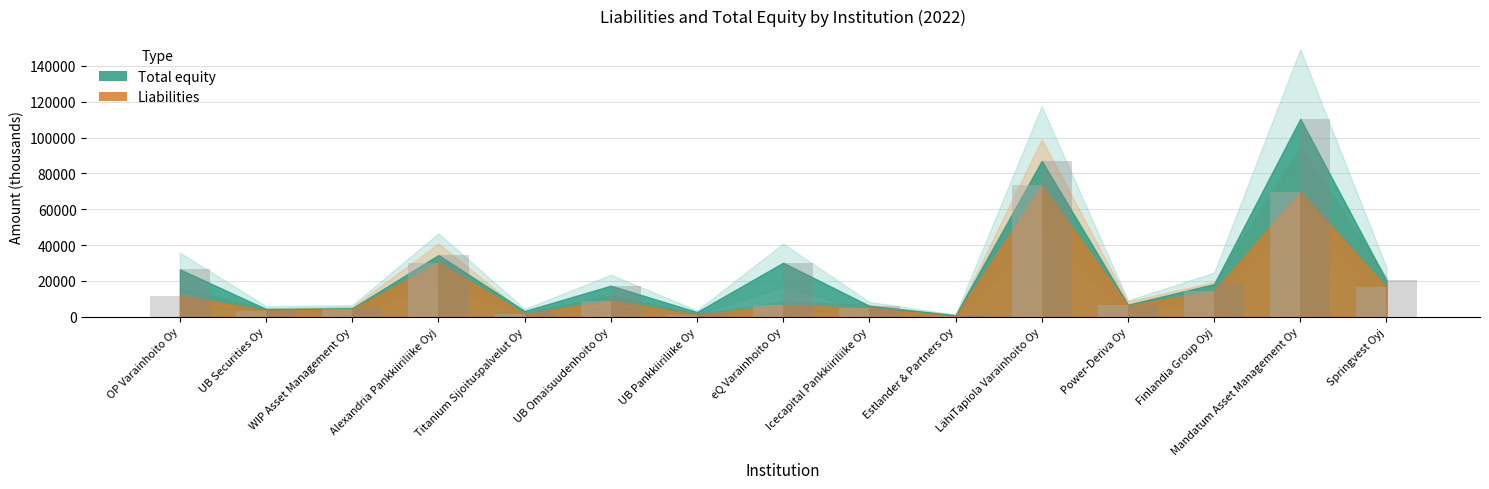

What is the difference between the highest and lowest values at Springvest Oyj?

3894.0